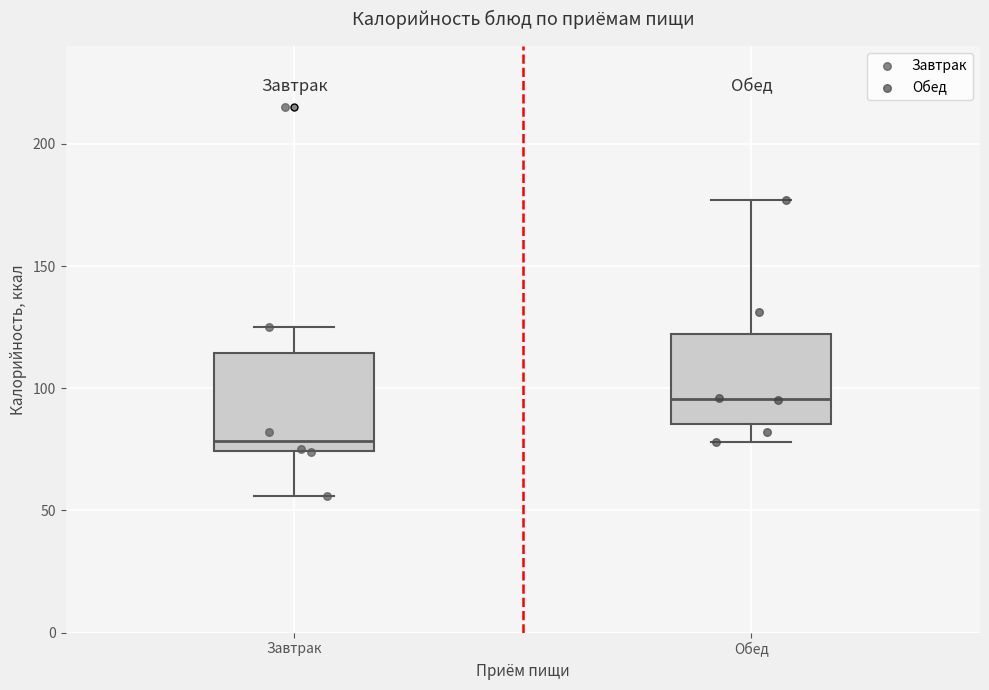

Reading left to right, read every box against the y-axis: the position of its median line, the range the box covers, and the ends of its whiskers. The values are not printed on the chart, so give them approximately, as read against the axis.

Завтрак: median 80, box 75 to 115, whiskers 55 to 125
Обед: median 95, box 85 to 120, whiskers 80 to 175